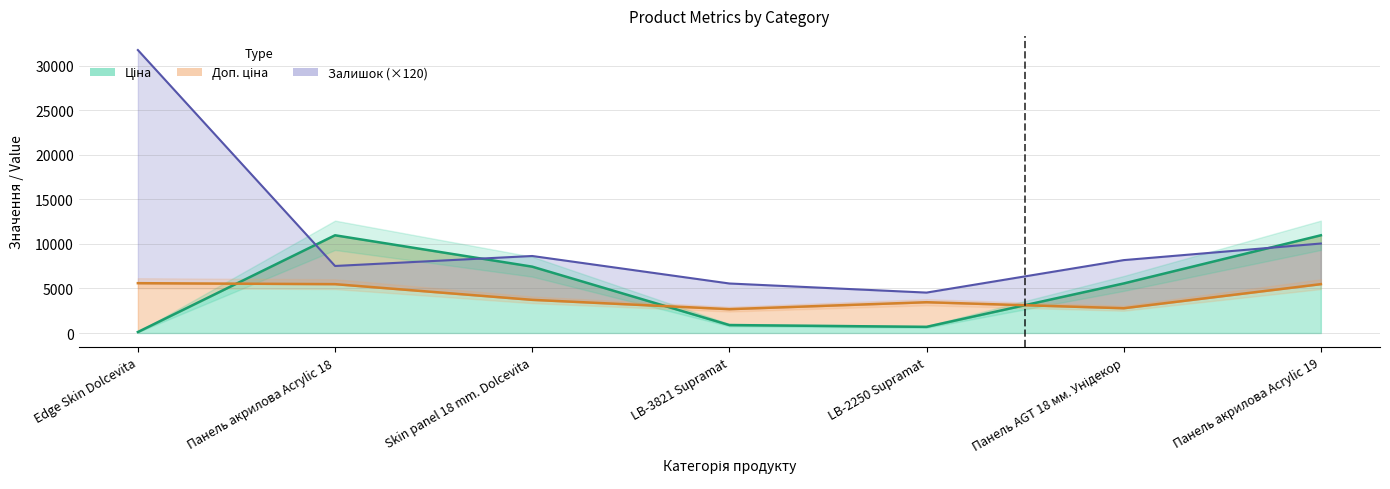

Rank the series by their average value, from lowest to highest.

Доп. ціна, Ціна, Залишок